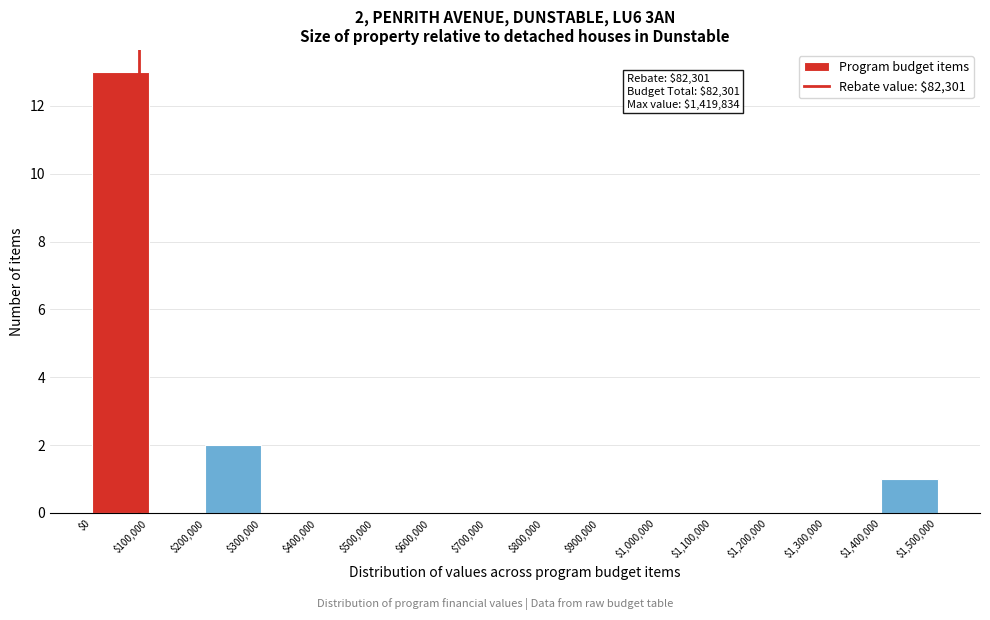

Which range on the x-axis has the tallest bar?

$0 to $100,000